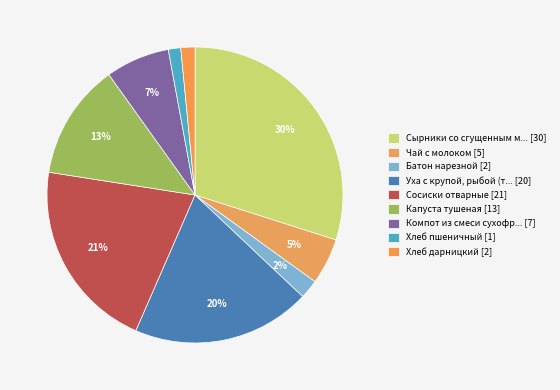

What is the largest slice in the pie chart?

Сырники со сгущенным м... [30]